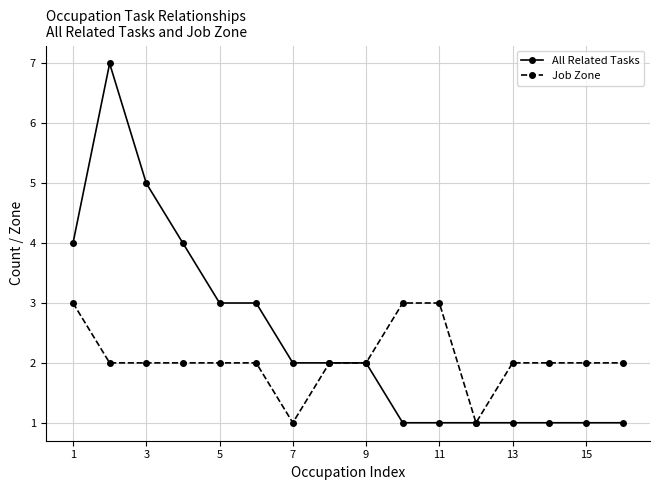

Which series has the largest total across all categories?

All Related Tasks